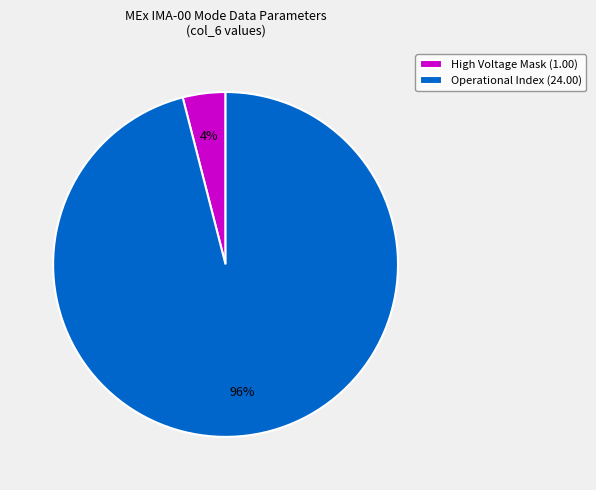

Rank the categories by value from lowest to highest.

High Voltage Mask (1.00), Operational Index (24.00)